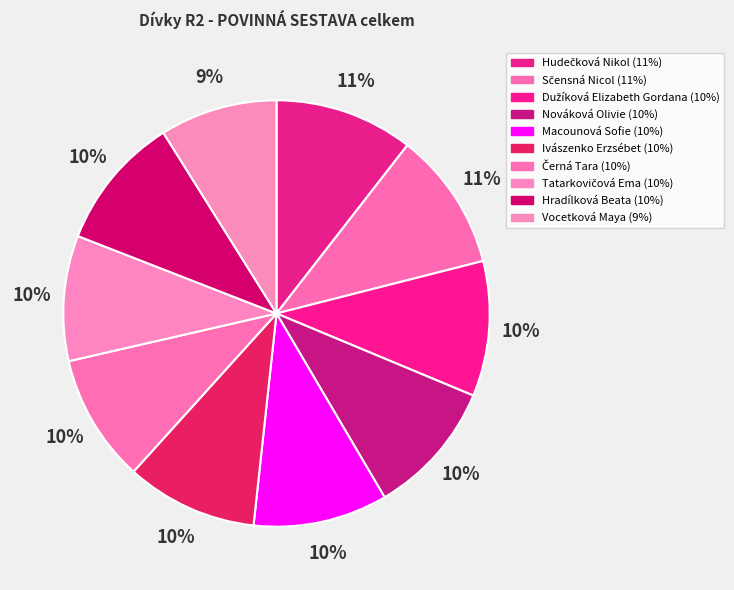

Count the number of slices in the pie.

10